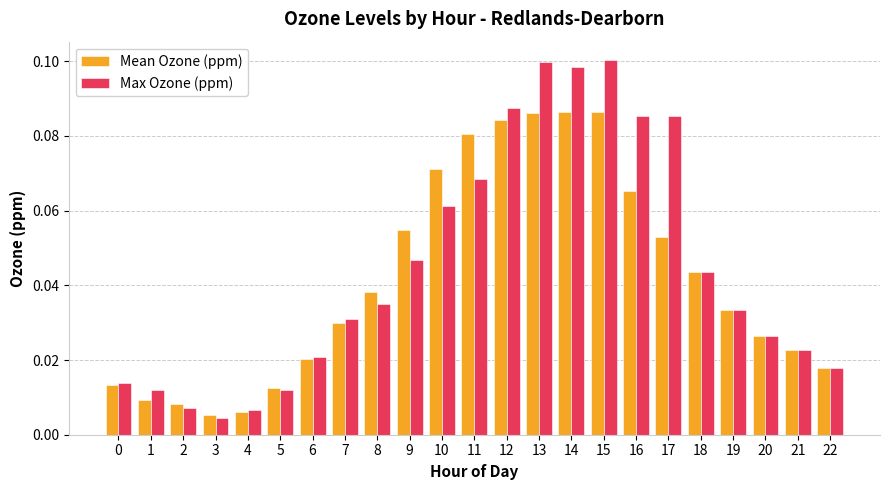

Is the value of Mean Ozone (ppm) at 1 greater than the value of Max Ozone (ppm) at 17?

No